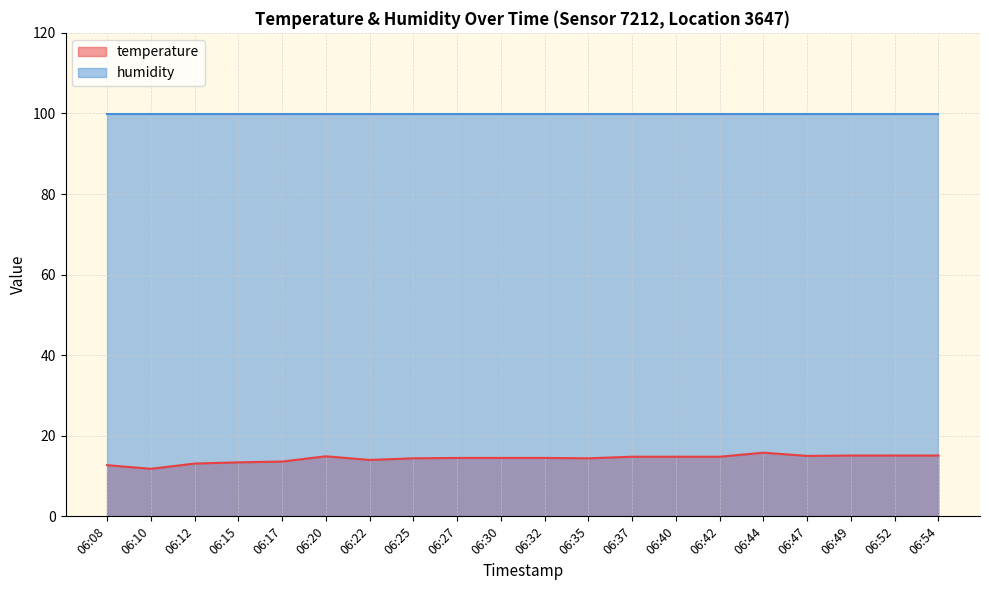

What is the smallest value displayed?

11.8